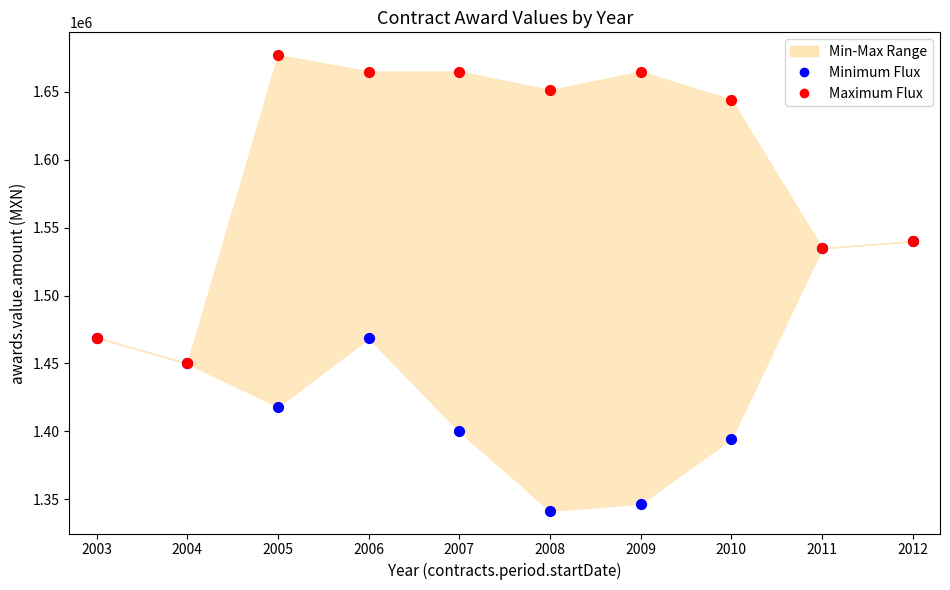

Which series reaches the maximum Y coordinate?

Maximum Flux